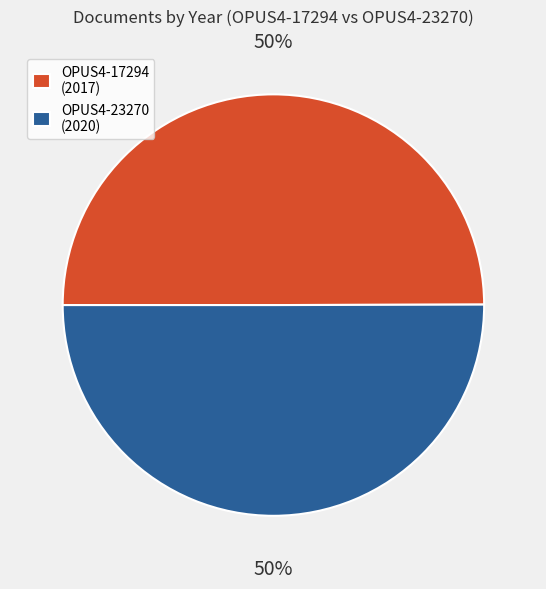

Do OPUS4-17294 and OPUS4-23270 together represent more than half of the pie?

Yes